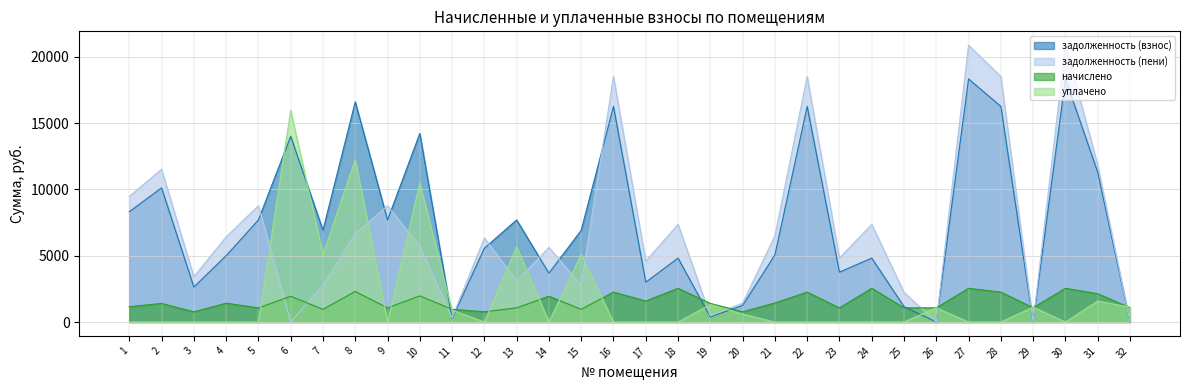

Where does the задолженность (пени) series first go above 6343?

1